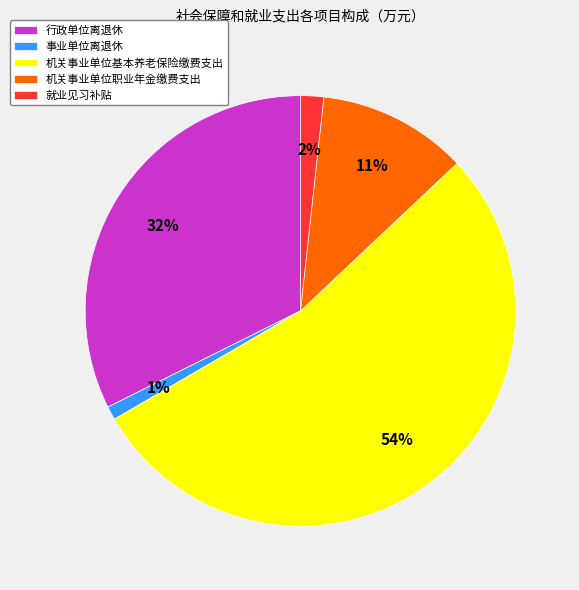

What is the majority slice?

机关事业单位基本养老保险缴费支出